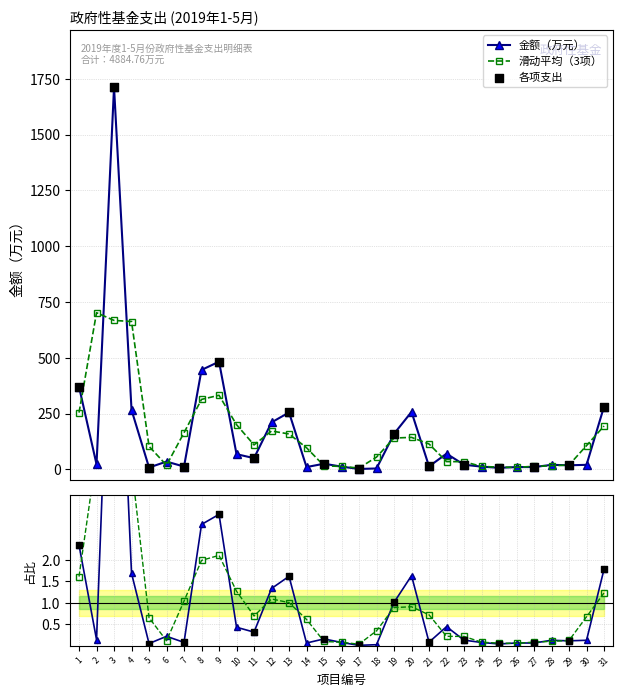

Approximately how many times larger is the value at 28 compared to 7?

1.6